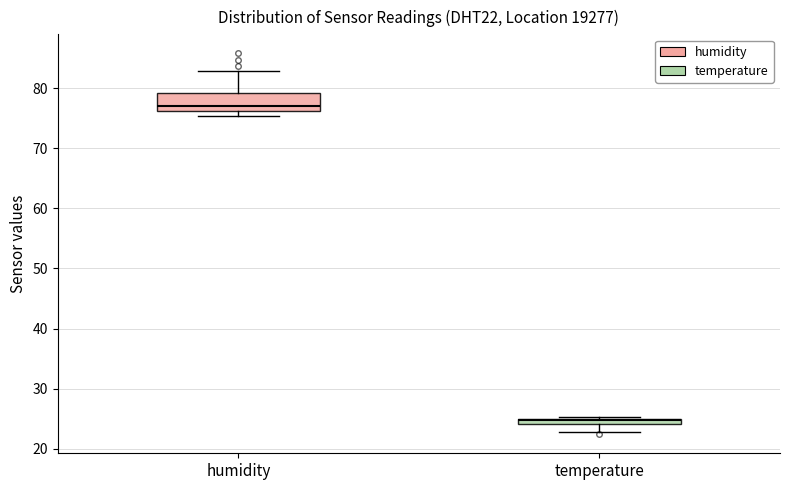

Which box has the lowest median line?

temperature